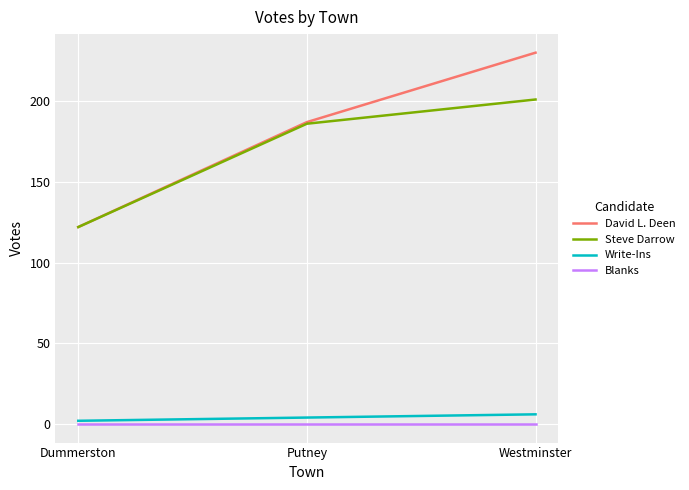

What are all the series names shown in the legend?

David L. Deen, Steve Darrow, Write-Ins, Blanks